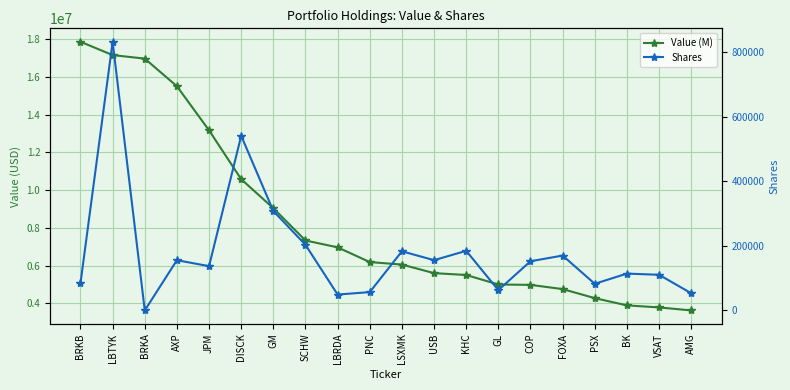

What is the total value across all series at AMG?

3687217